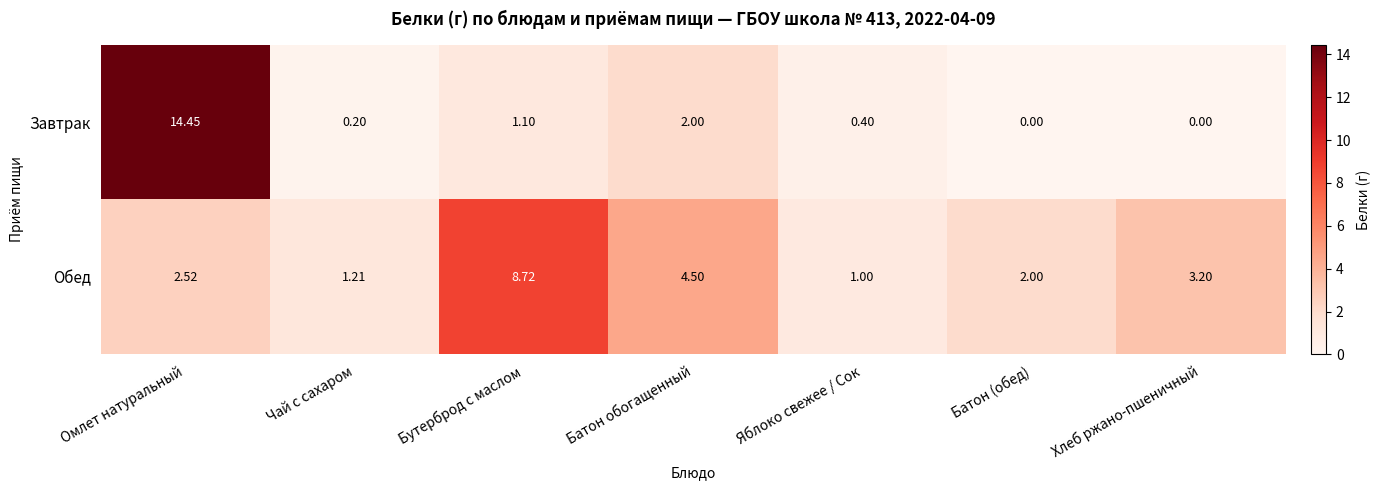

Rank the categories by Обед value from lowest to highest.

Яблоко свежее / Сок, Чай с сахаром, Батон (обед), Омлет натуральный, Хлеб ржано-пшеничный, Батон обогащенный, Бутерброд с маслом